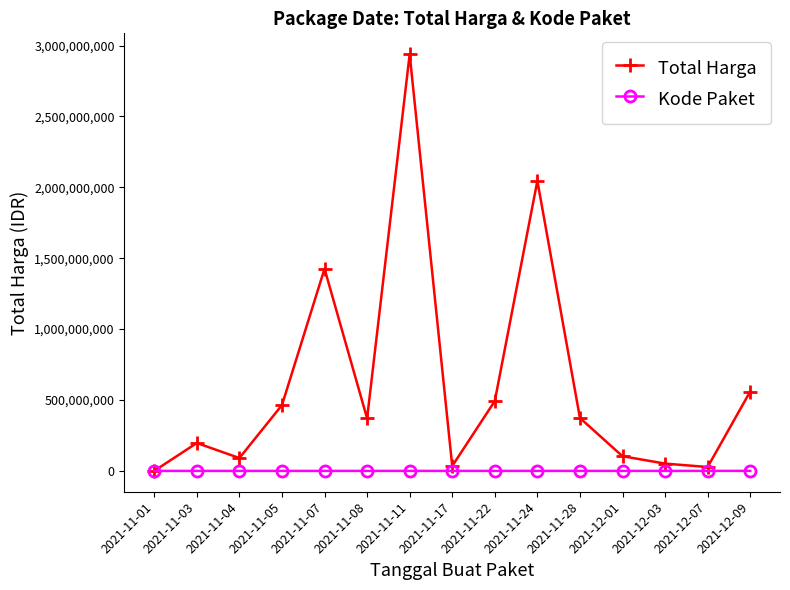

At which category is the sum across all series the highest?

2021-11-11